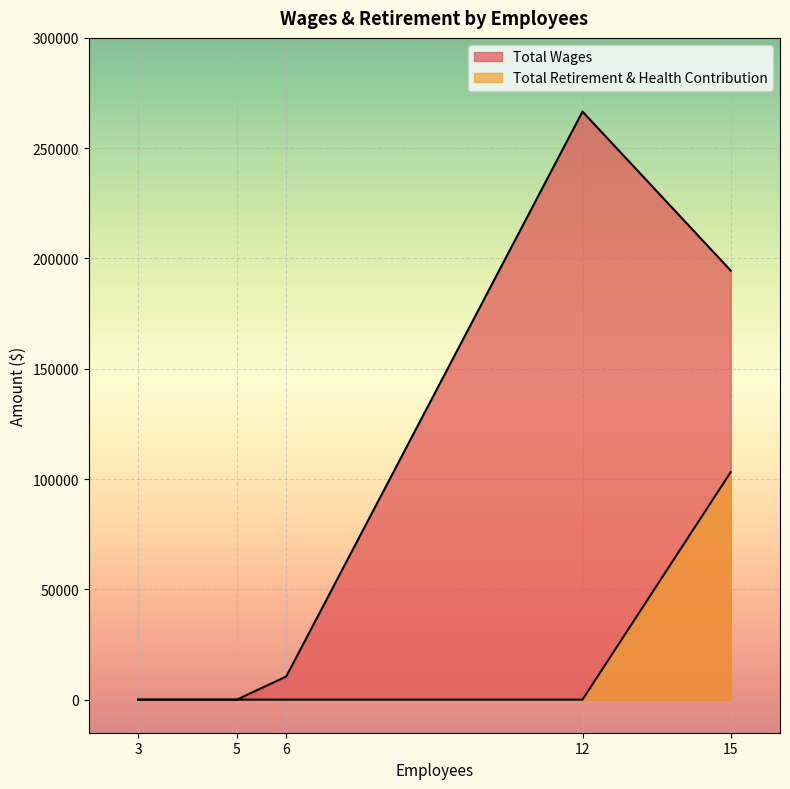

Which series has the widest spread of values?

Total Wages